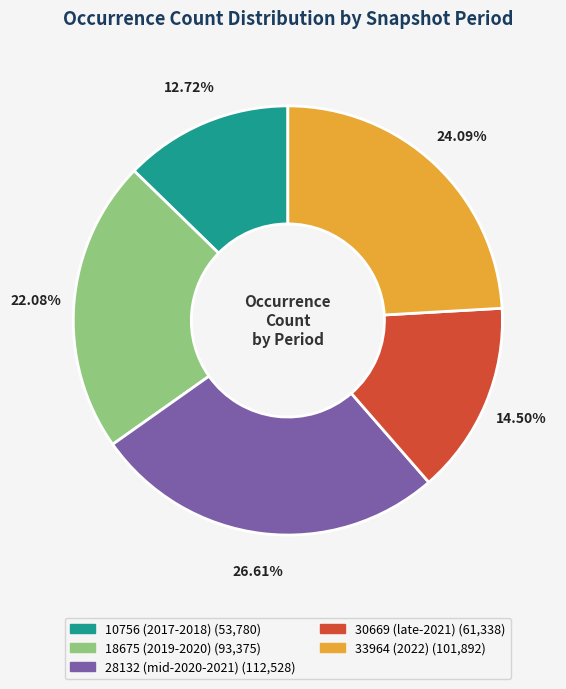

Does any single category account for the majority?

No